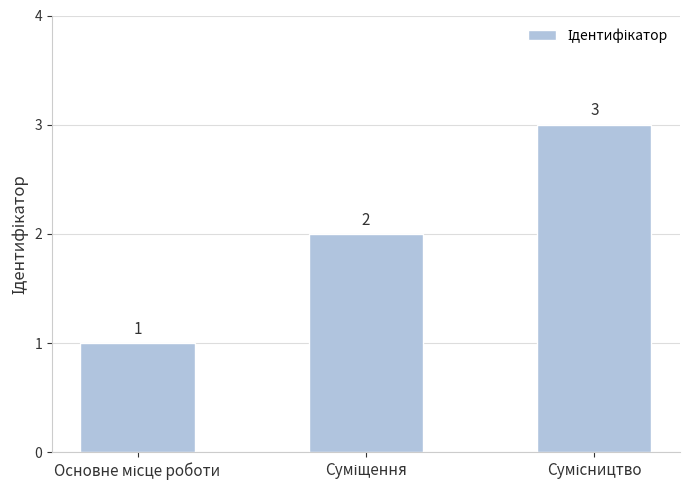

What is the sum of all values?

6